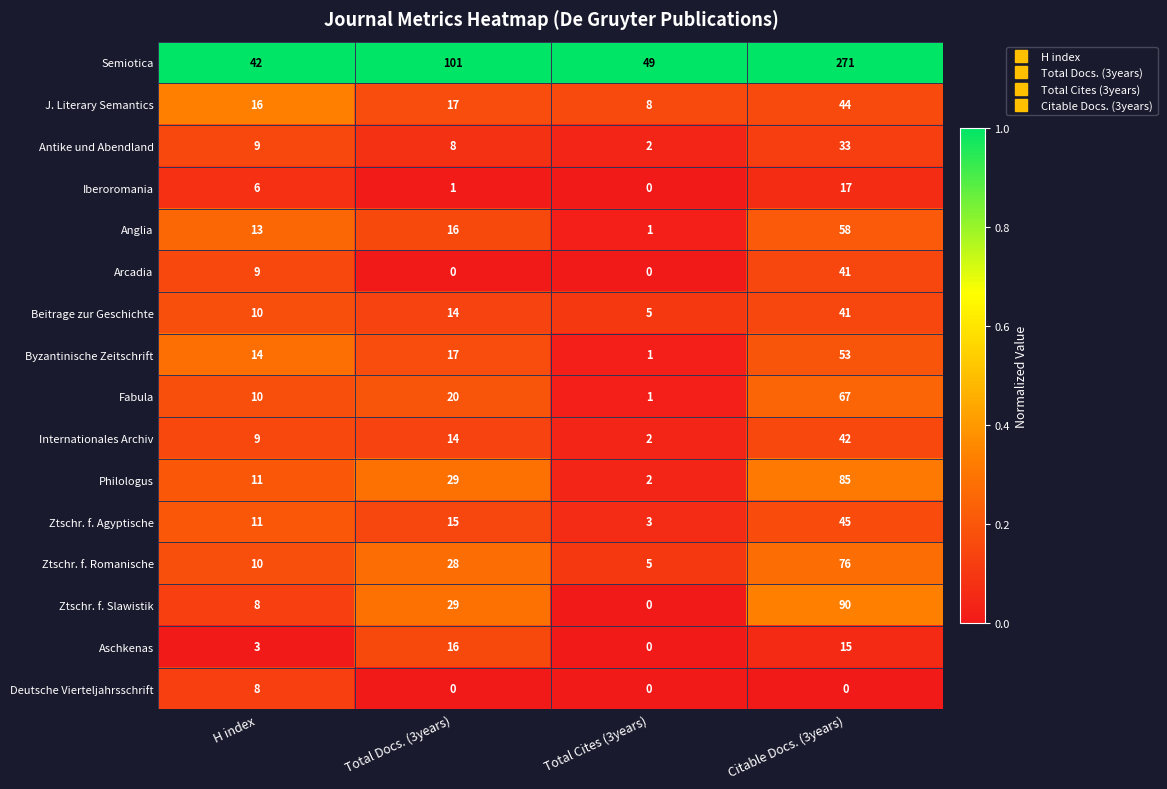

What is the difference between the second highest and second lowest values in the Fabula series?

10